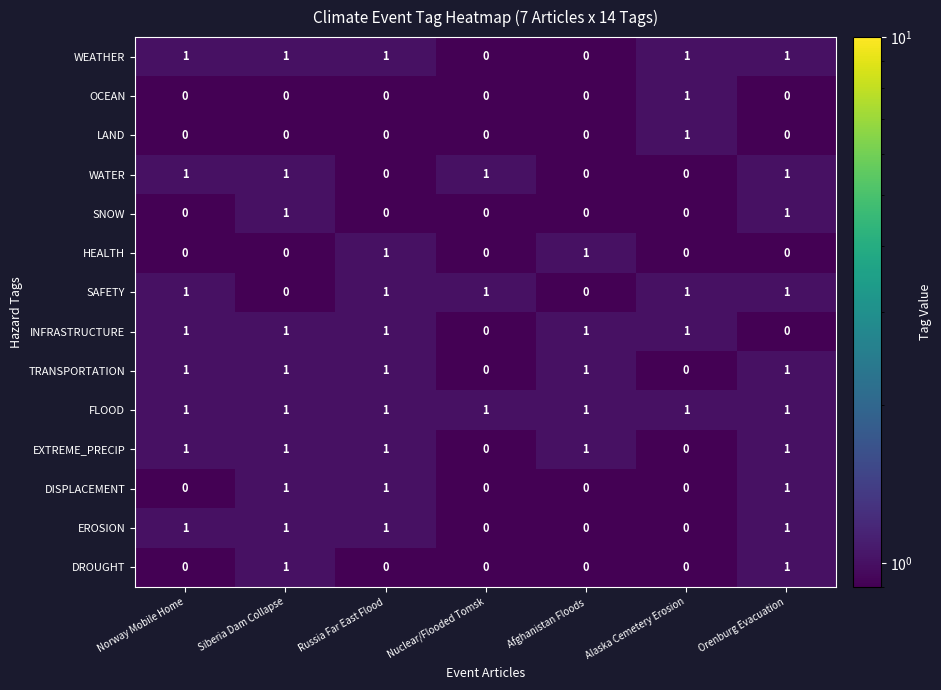

Is it true that SNOW equals 1 at Afghanistan Floods?

False